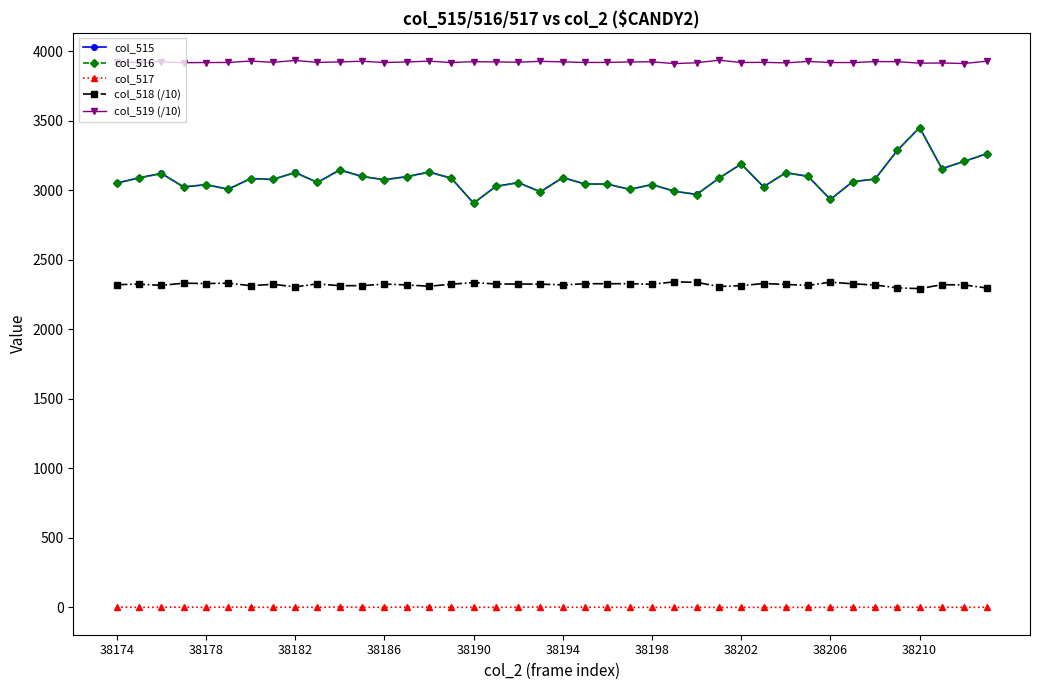

What are all the series names shown in the legend?

col_515, col_516, col_517, col_518 (/10), col_519 (/10)